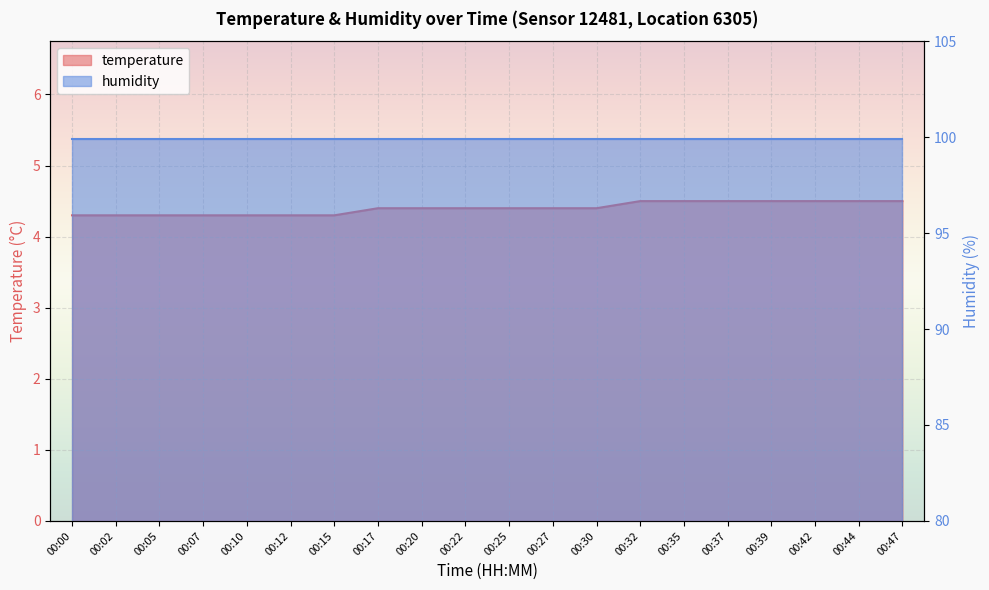

Which has a higher value, 00:20 or 00:47?

00:47